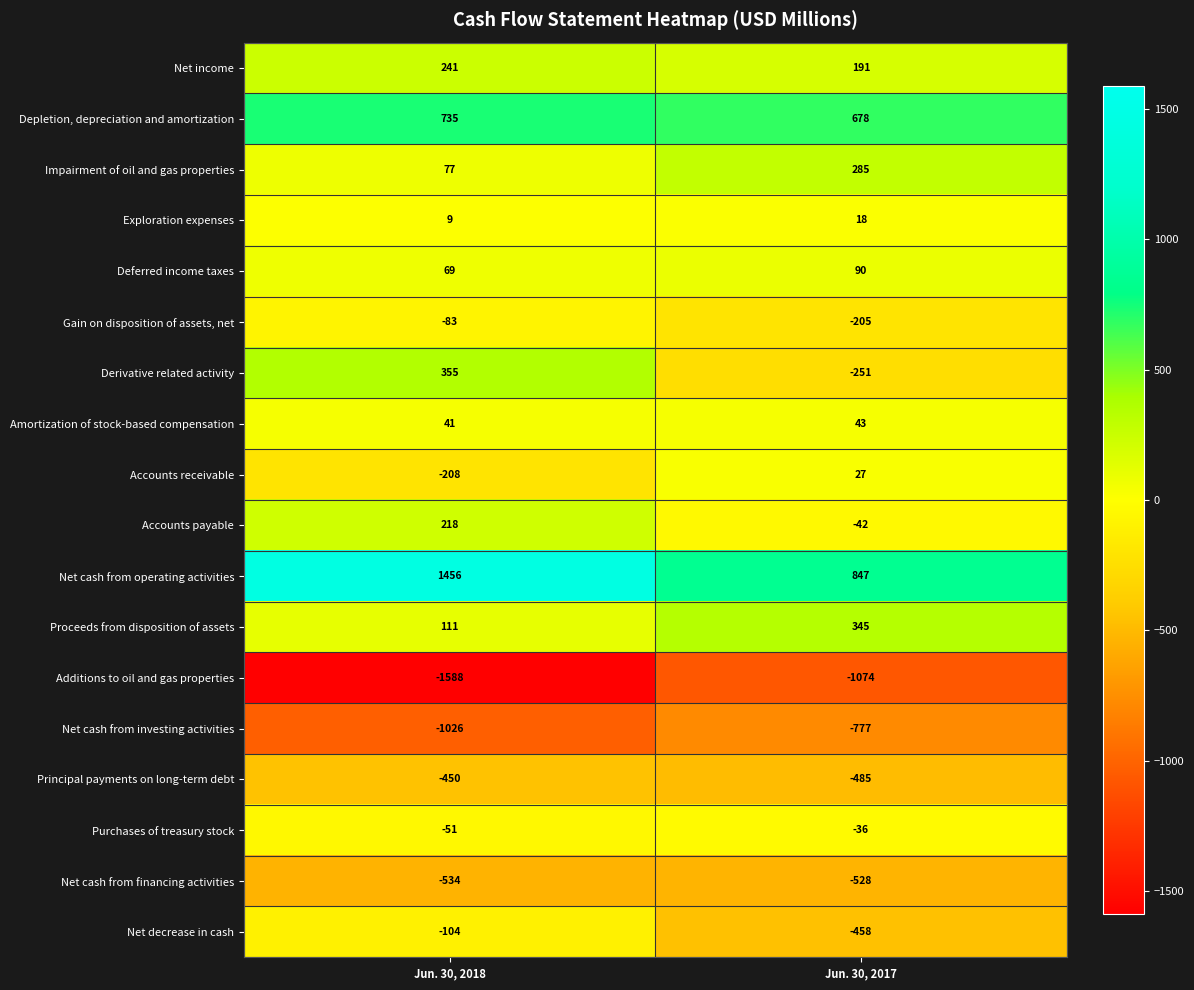

Which series has the widest spread of values?

Net cash from operating activities